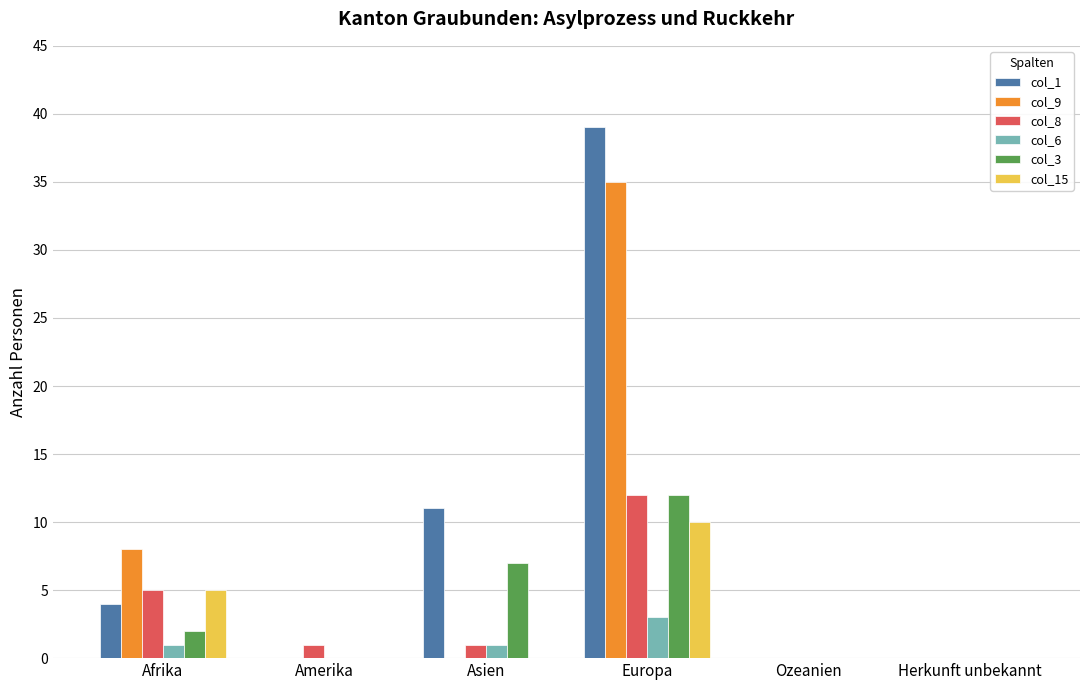

Which series has the largest total across all categories?

col_1